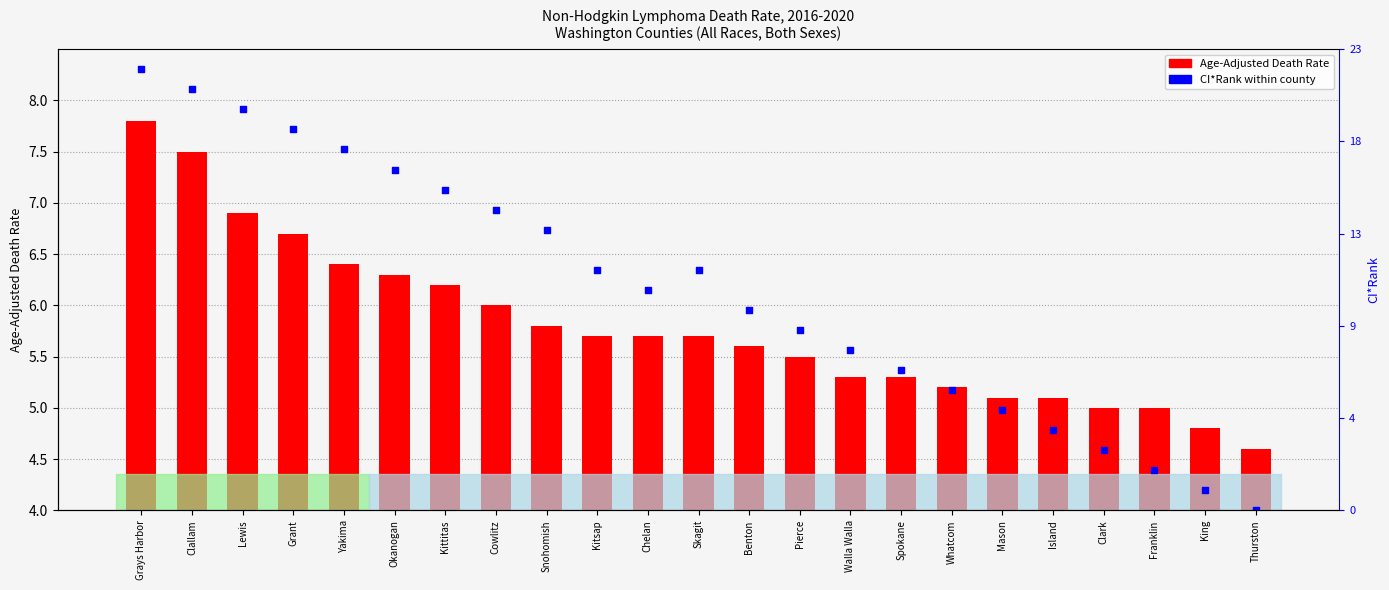

Which series has the largest total across all categories?

CI*Rank (1=highest rate)